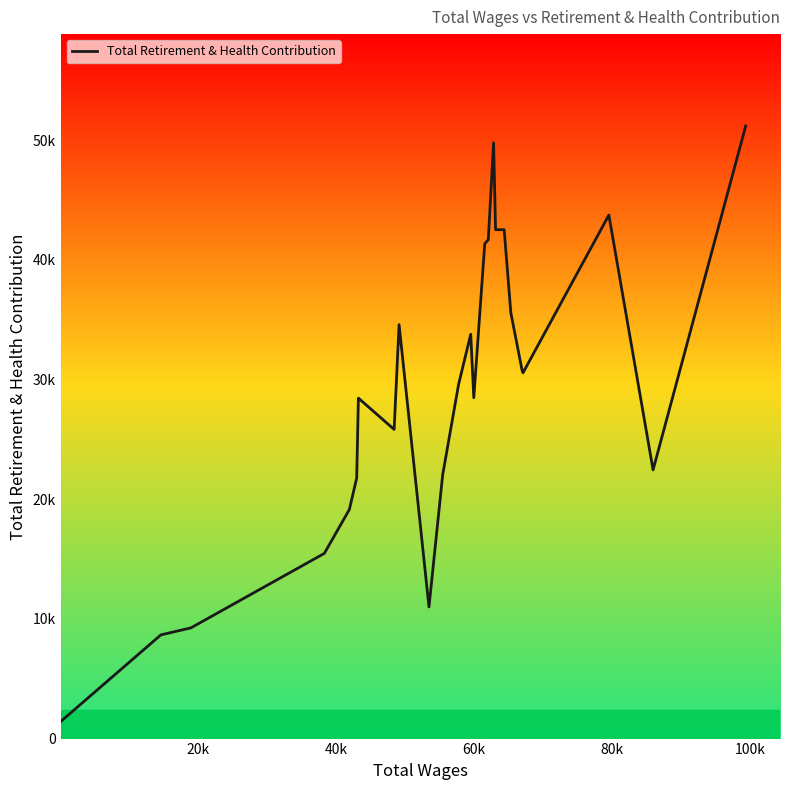

What is the smallest value displayed?

1414